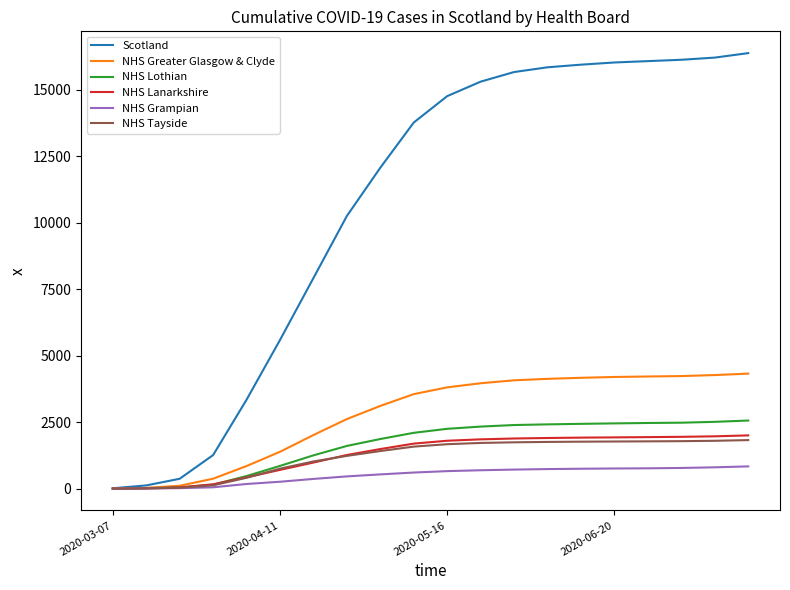

What is the sum of all NHS Tayside values?

24210